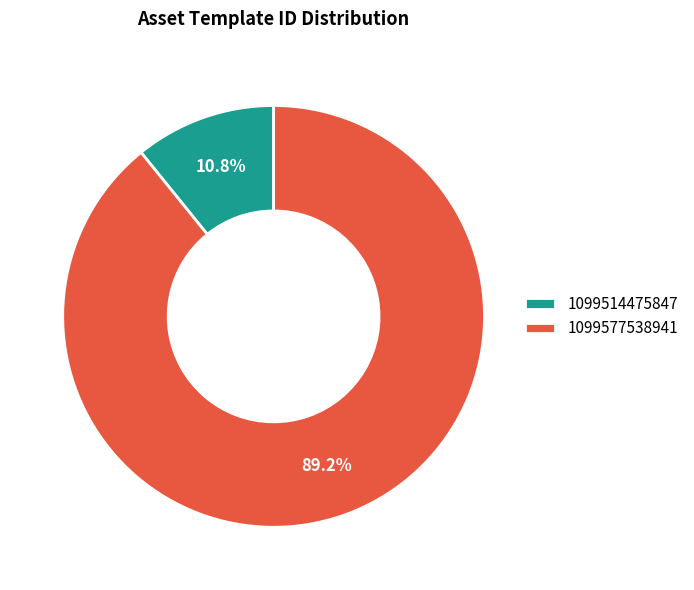

What percentage do 1099577538941 and 1099514475847 together represent?

100.0%